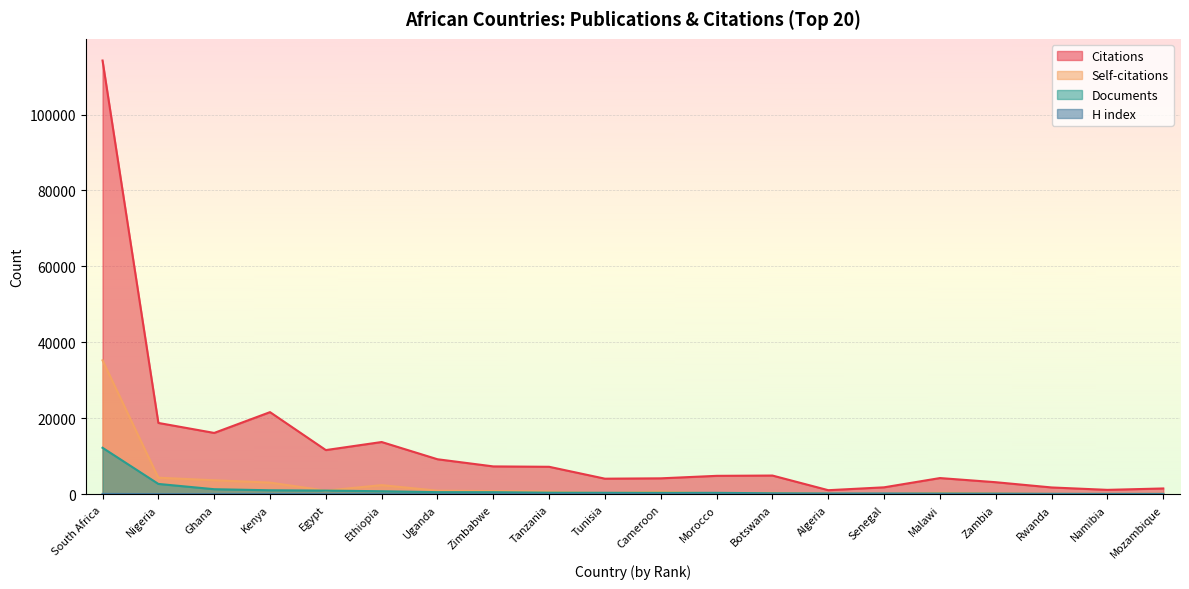

What are all the series names shown in the legend?

Citations, Self-citations, Documents, H index